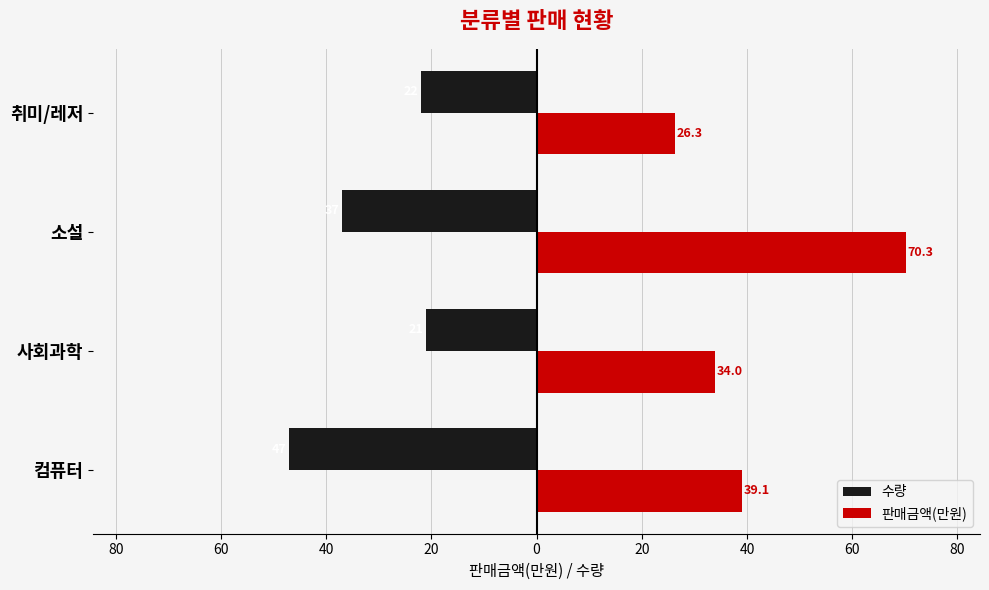

What are all the series names shown in the legend?

수량, 판매금액(만원)